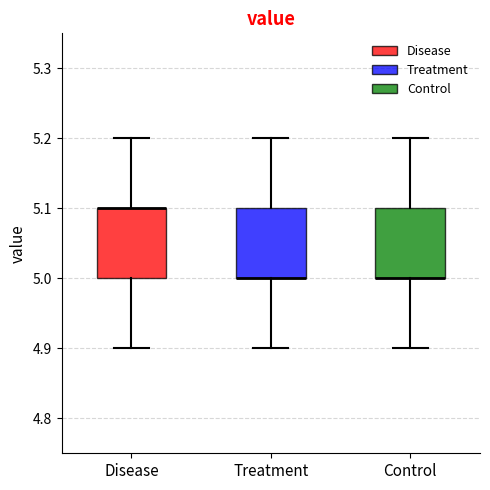

Where is the lower edge of the box for Disease on the y-axis? The values are not printed on the chart, so give them approximately, as read against the axis.

5.0